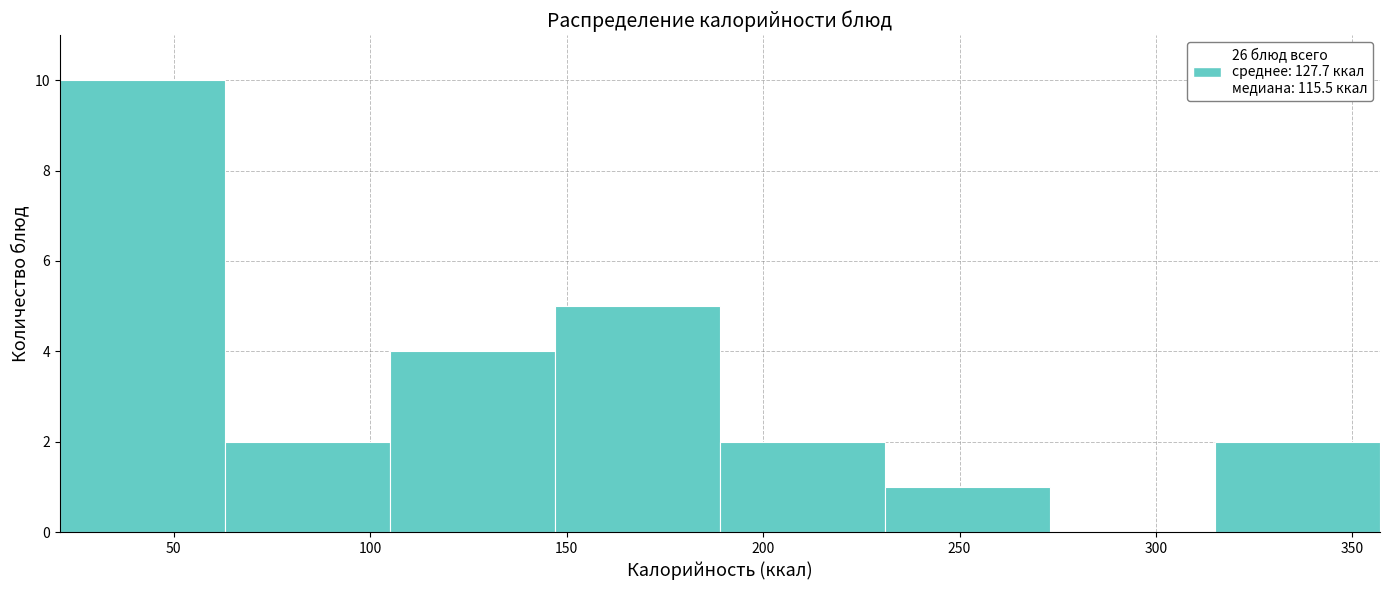

Reading left to right, list every bar in this chart as the range it spans on the x-axis followed by its height. Neither the bar edges nor the heights are printed on the chart, so give them approximately, as read against the axes.

21 to 63: 10
63 to 105: 2
105 to 147: 4
147 to 189: 5
189 to 231: 2
231 to 273: 1
273 to 315: 0
315 to 357: 2